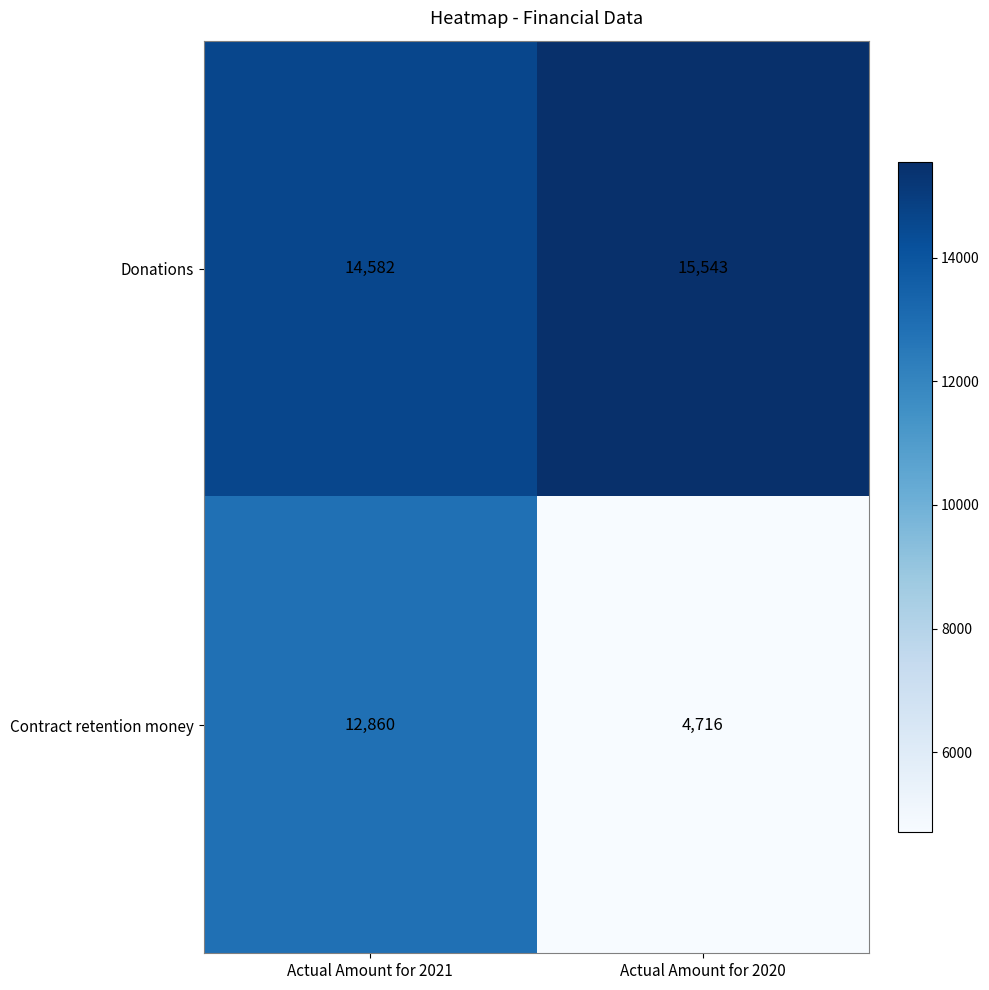

How many distinct data groups are displayed?

2